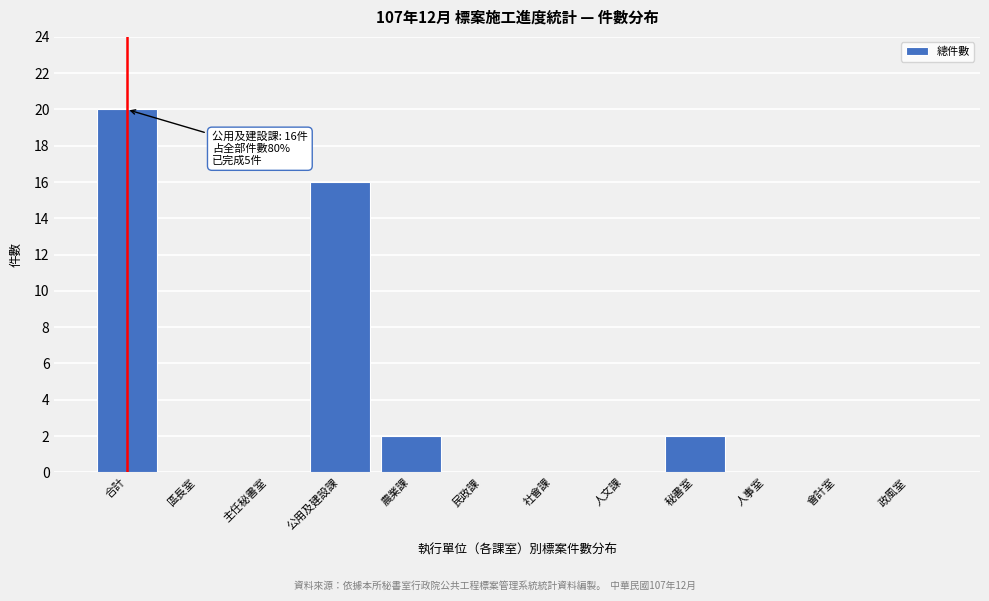

What is the sum of the values at 公用及建設課 and 人文課?

16